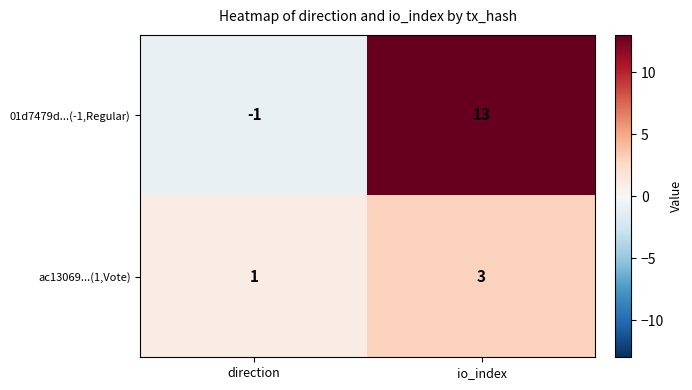

Which series has the largest range (max minus min)?

01d7479d...(-1,Regular)